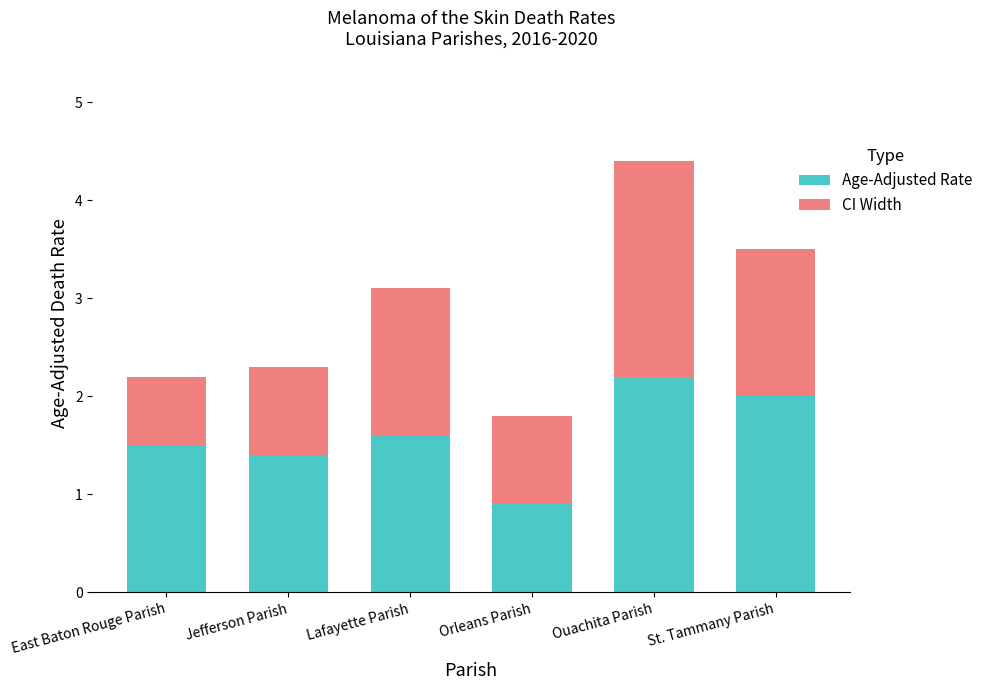

True or false: Age-Adjusted Rate has a value of 1.6 at Lafayette Parish.

True